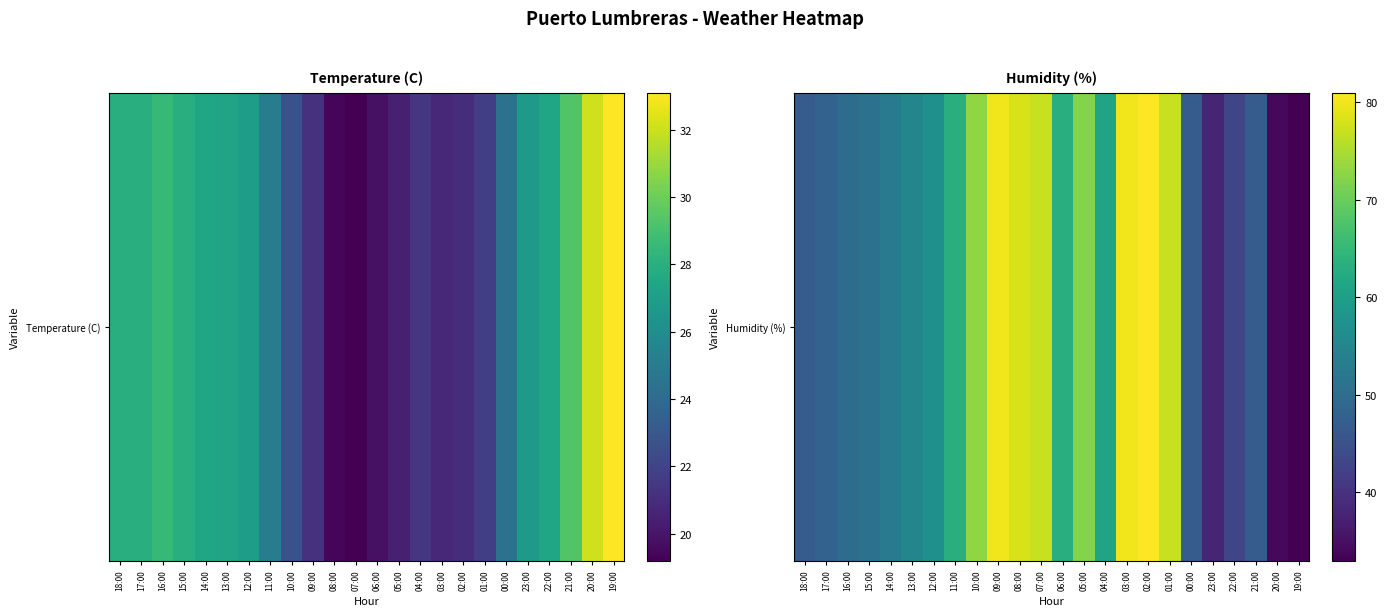

Is it true that the value at 22:00 is 43?

True